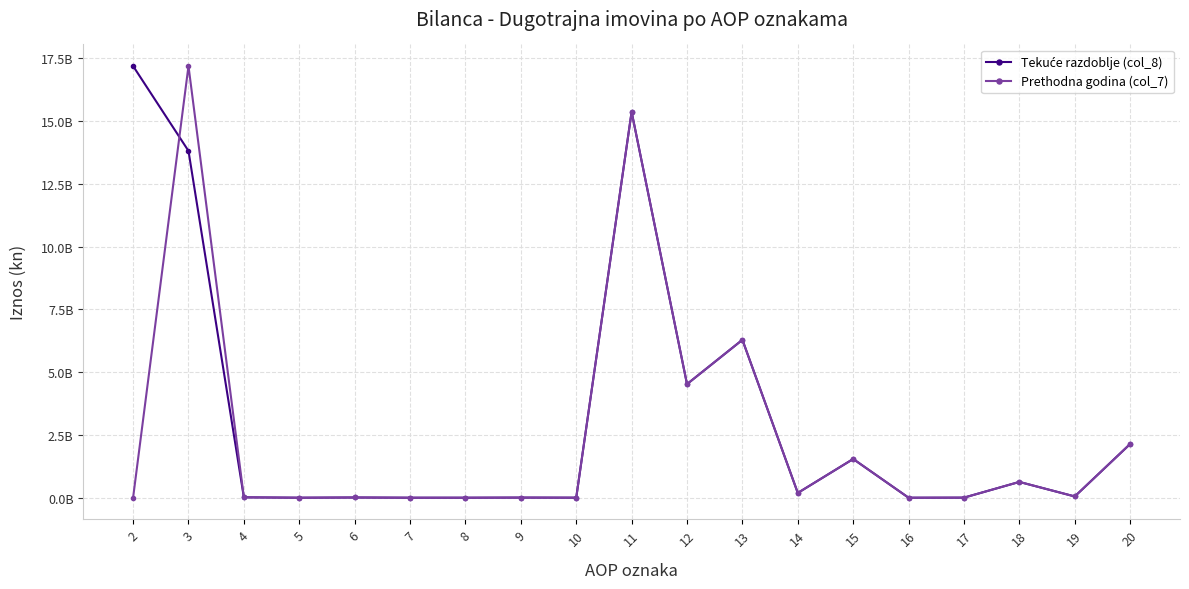

Does the chart have visible grid lines?

Yes